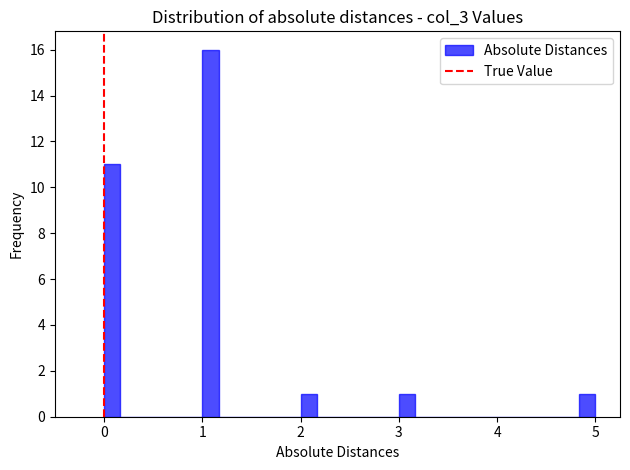

Read against the x-axis, roughly where is the centre of the tallest bar?

1.1